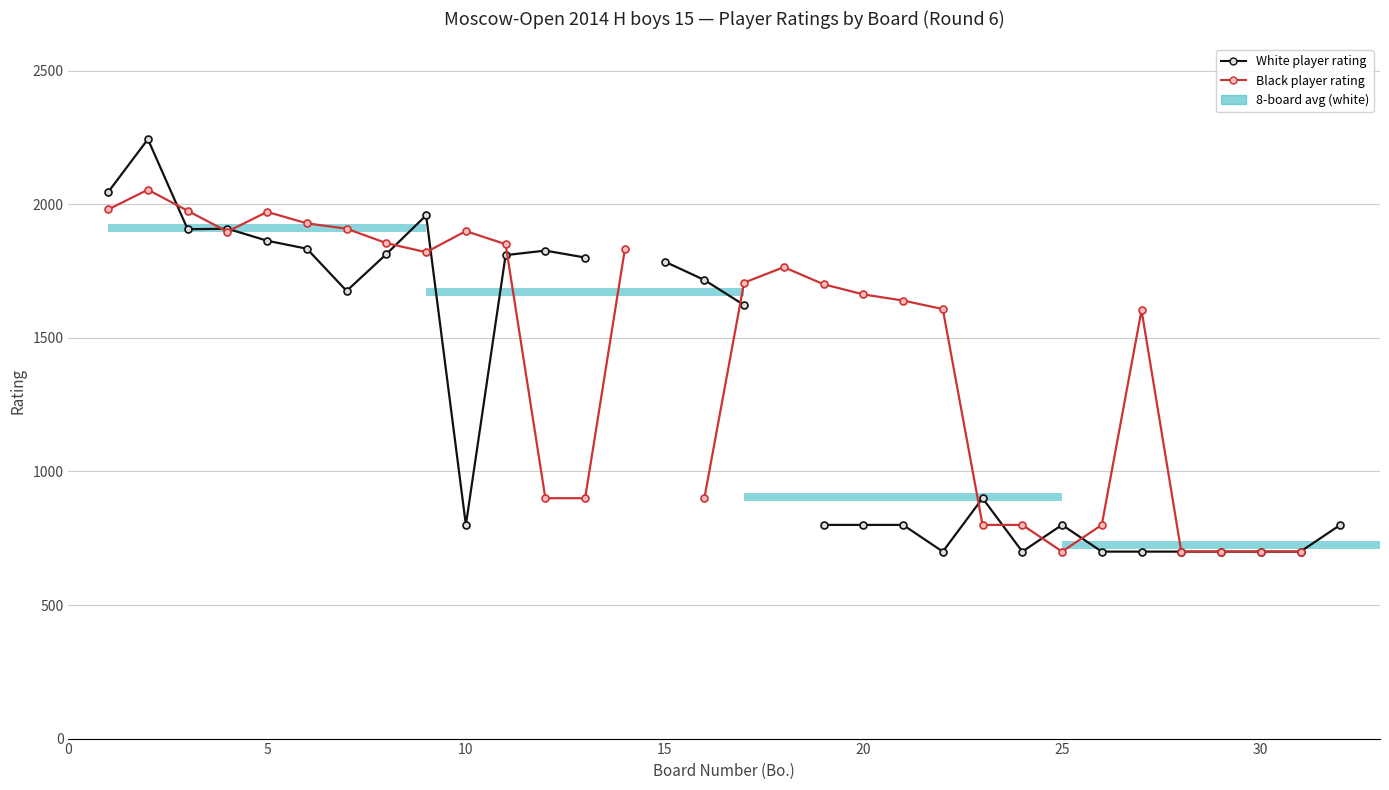

What is the label of the 25th bar from the left?

25